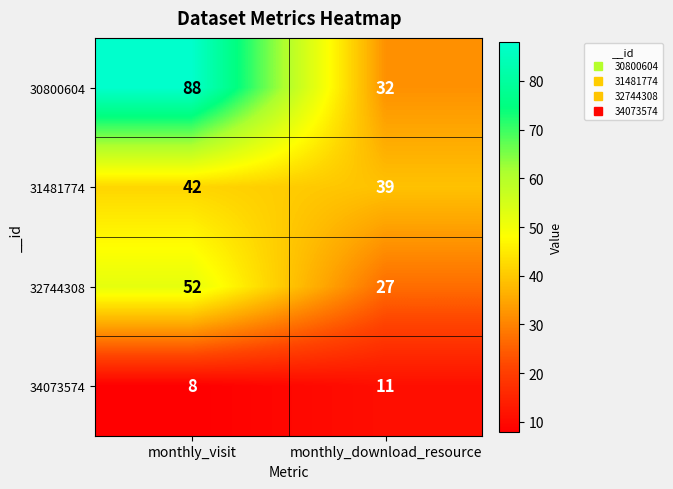

What is the maximum value shown in the chart?

88